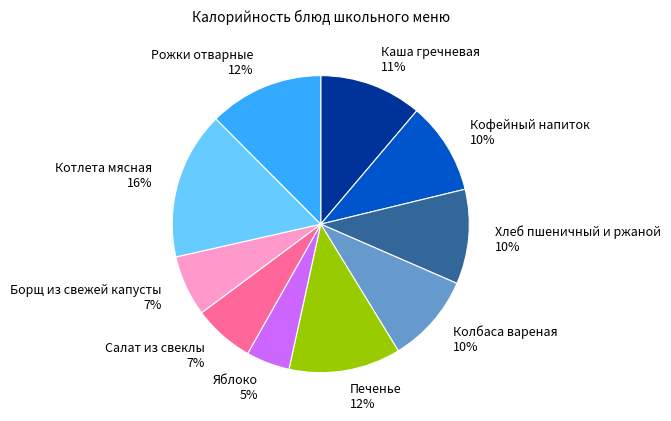

Is the sum of Котлета мясная and Салат из свеклы greater than half?

No